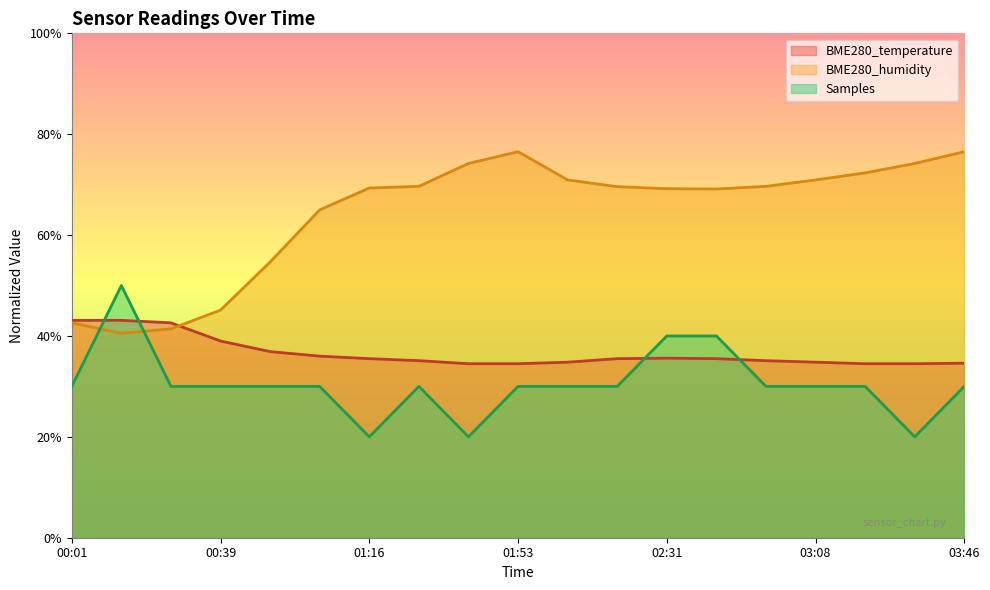

Reading left to right, extract all data points from this chart.

BME280_temperature: 00:01=43.1	00:14=43.1	00:26=42.6	00:39=39.0	00:51=36.9	01:04=36.0	01:16=35.5	01:28=35.1	01:41=34.5	01:53=34.5	02:06=34.8	02:18=35.5	02:31=35.6	02:43=35.5	02:56=35.1	03:08=34.8	03:21=34.5	03:33=34.5	03:46=34.6
BME280_humidity: 00:01=42.6	00:14=40.5	00:26=41.4	00:39=45.1	00:51=54.7	01:04=65.0	01:16=69.3	01:28=69.7	01:41=74.2	01:53=76.5	02:06=70.9	02:18=69.6	02:31=69.2	02:43=69.1	02:56=69.7	03:08=70.9	03:21=72.3	03:33=74.2	03:46=76.5
Samples: 00:01=30.0	00:14=50.0	00:26=30.0	00:39=30.0	00:51=30.0	01:04=30.0	01:16=20.0	01:28=30.0	01:41=20.0	01:53=30.0	02:06=30.0	02:18=30.0	02:31=40.0	02:43=40.0	02:56=30.0	03:08=30.0	03:21=30.0	03:33=20.0	03:46=30.0